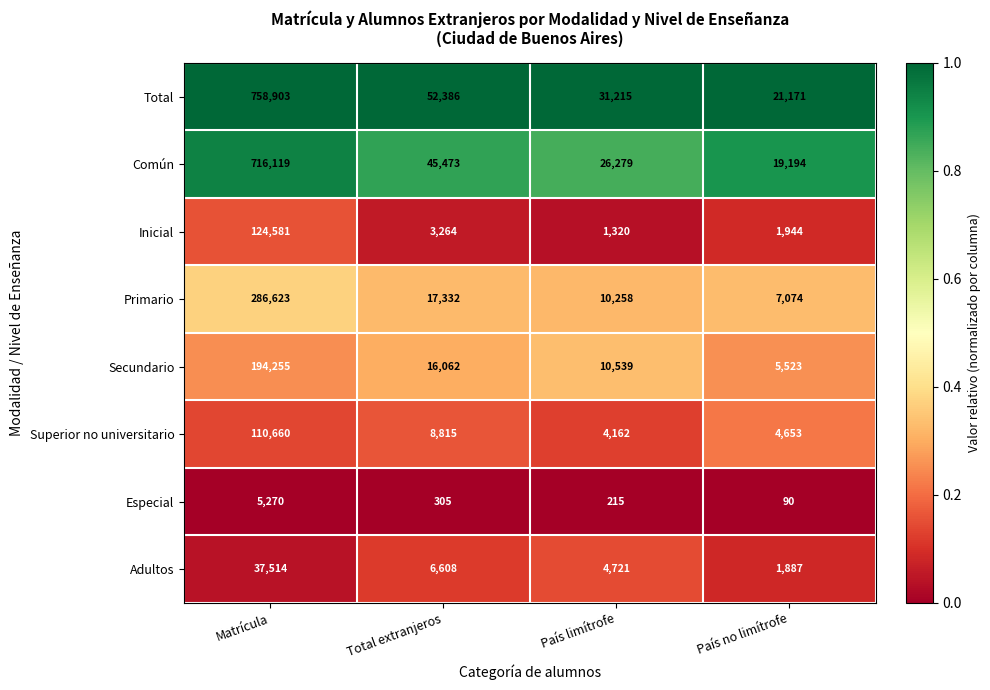

Between Total extranjeros and País no limítrofe, which series saw the biggest shift?

Total